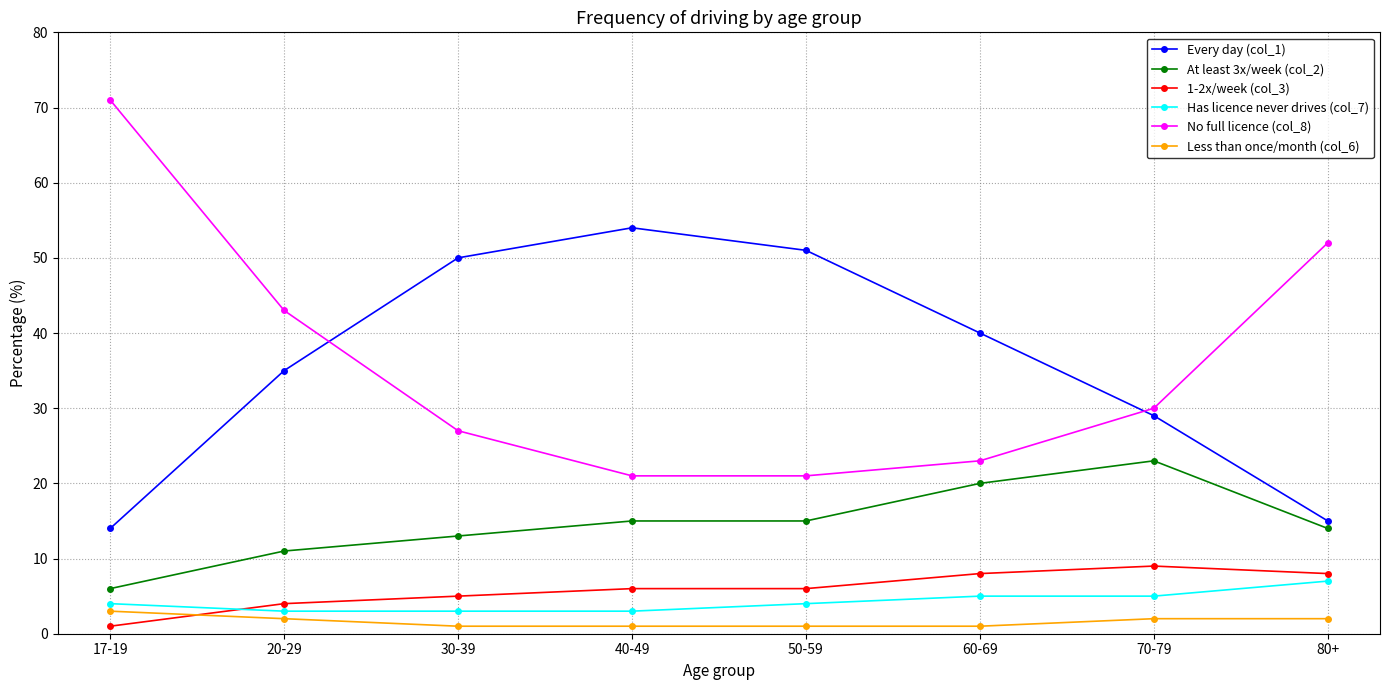

True or false: Has licence never drives (col_7) and At least 3x/week (col_2) cross at least once.

False